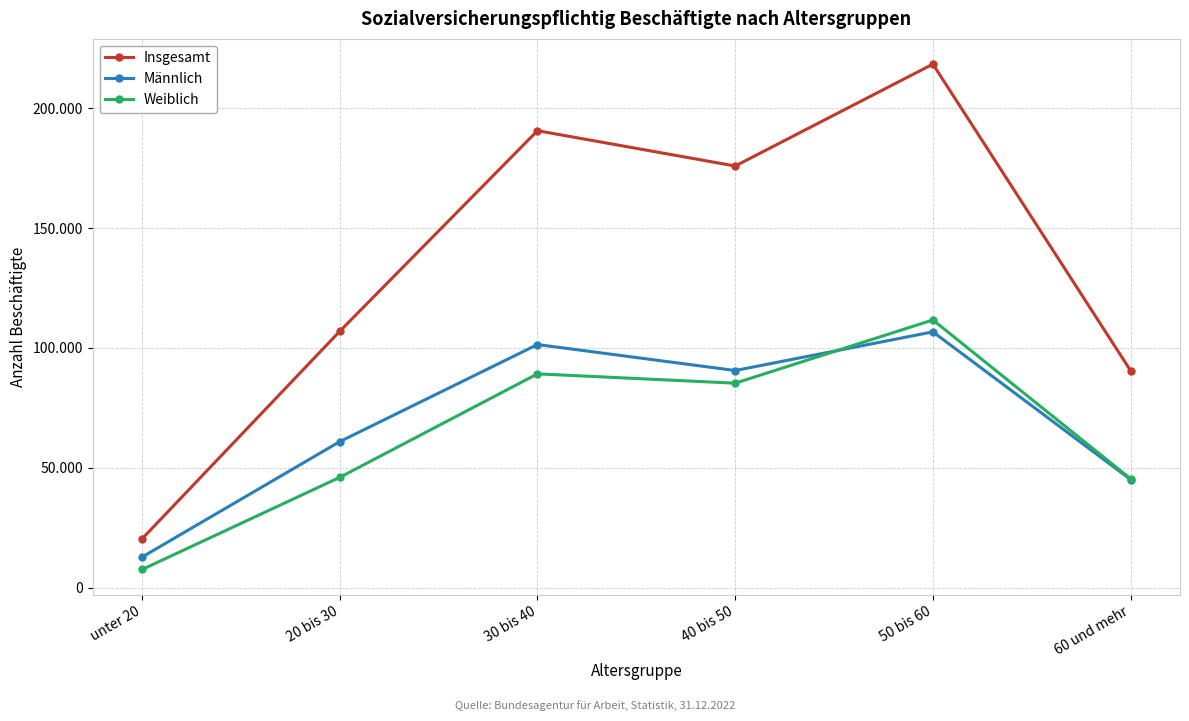

At how many categories does at least one series exceed 73453?

5